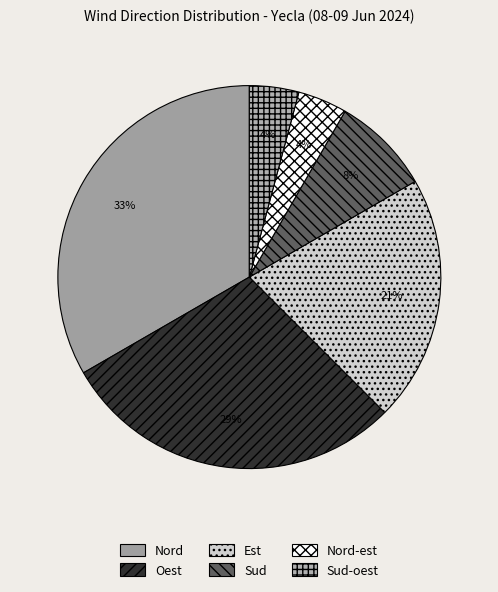

Count the number of slices in the pie.

6